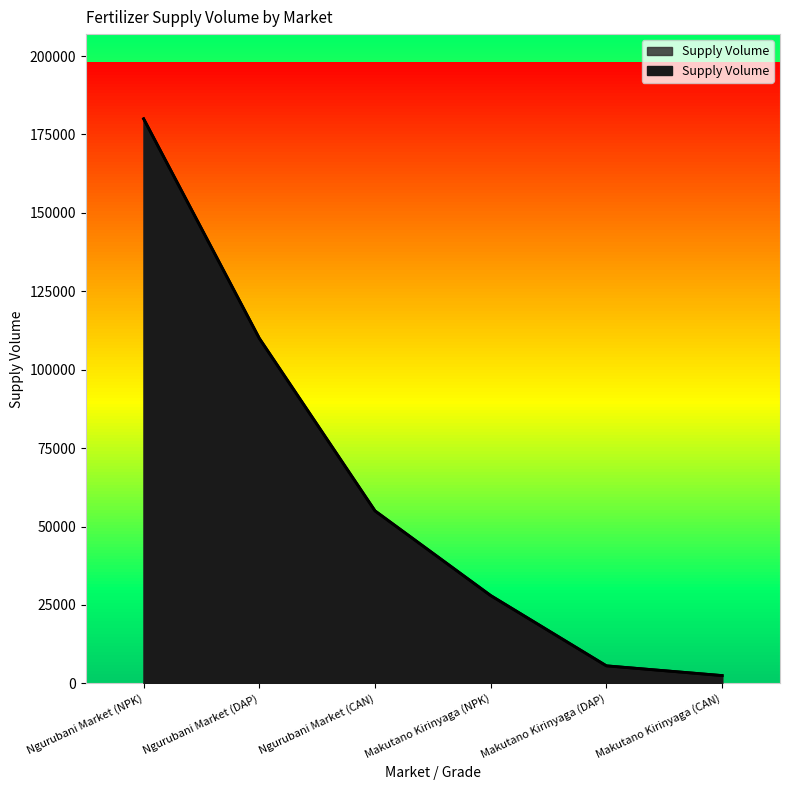

The chart shows a value of 55000 at Ngurubani Market (CAN). True or false?

True